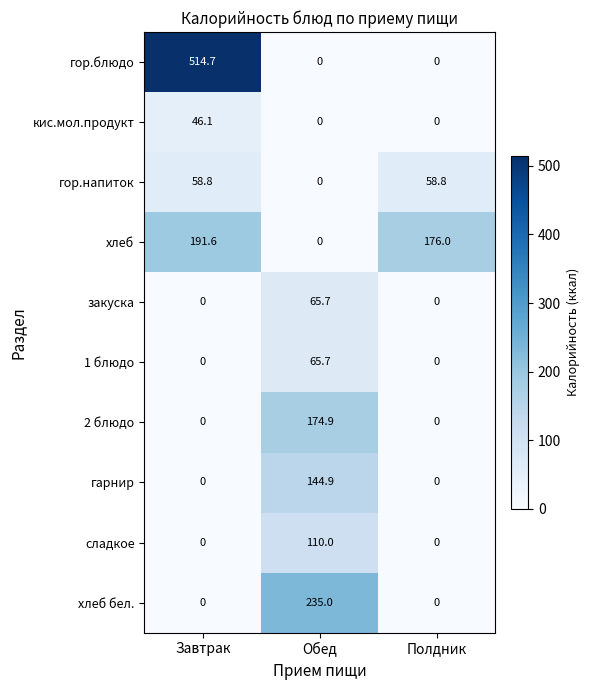

Is it true that сладкое equals 0.0 at Завтрак?

True